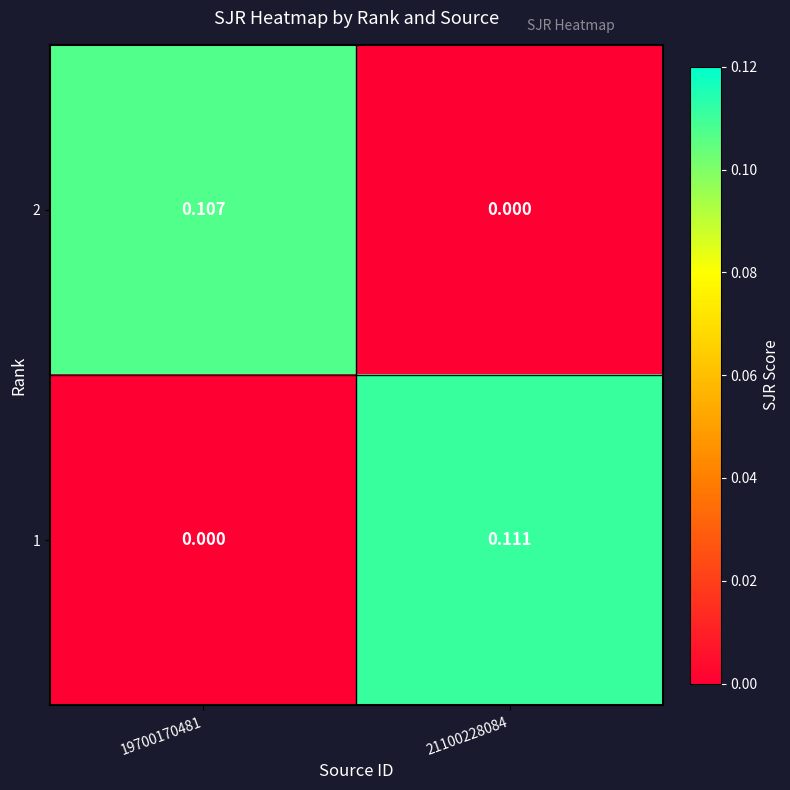

Is the value of 1 at 19700170481 greater than the value of 2 at 19700170481?

No